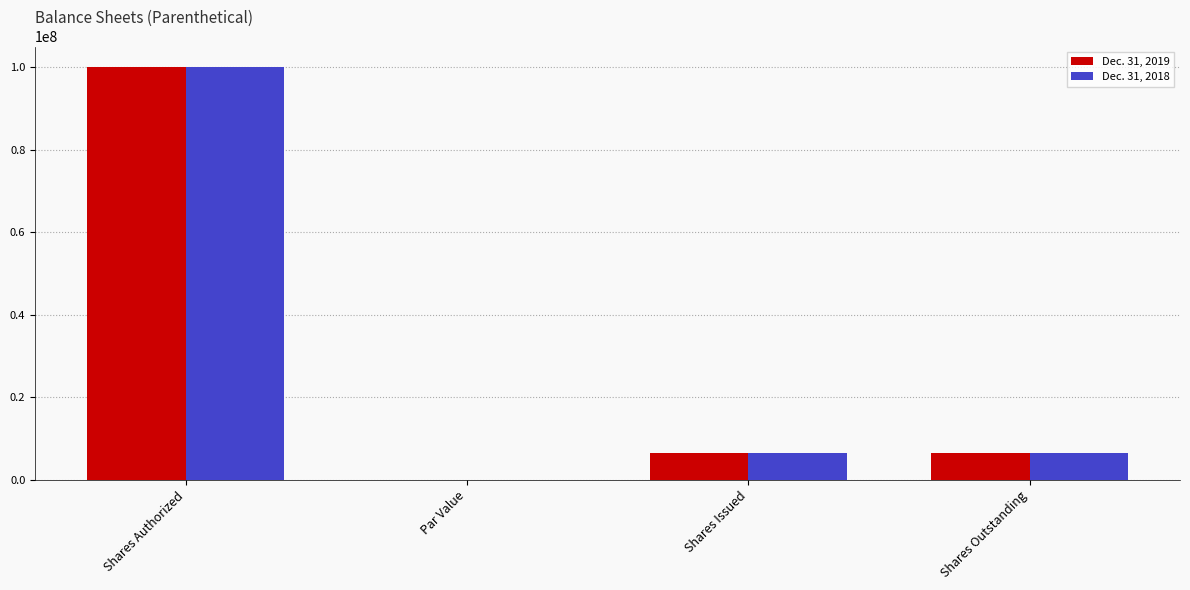

Which category has the highest value across all series?

Shares Authorized